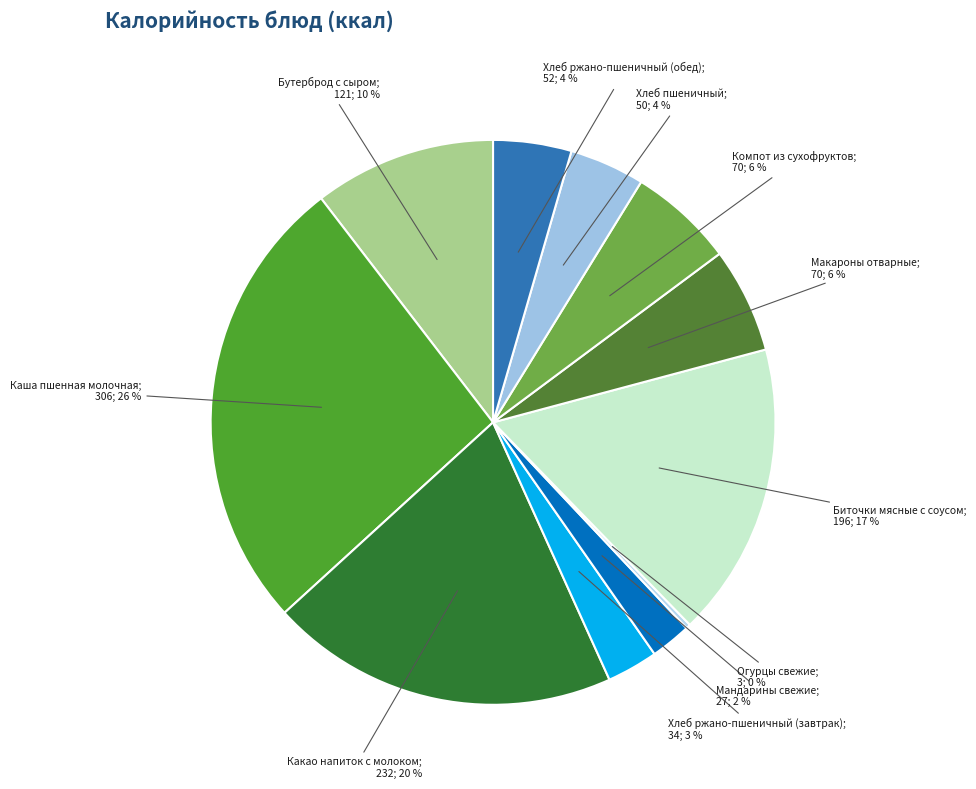

Which slice is the smallest?

Огурцы свежие